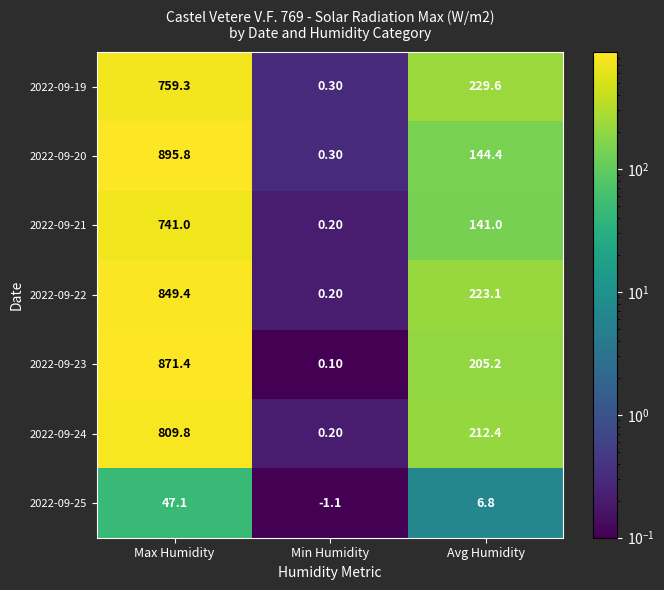

Which category has the lowest value across all series?

Min Humidity